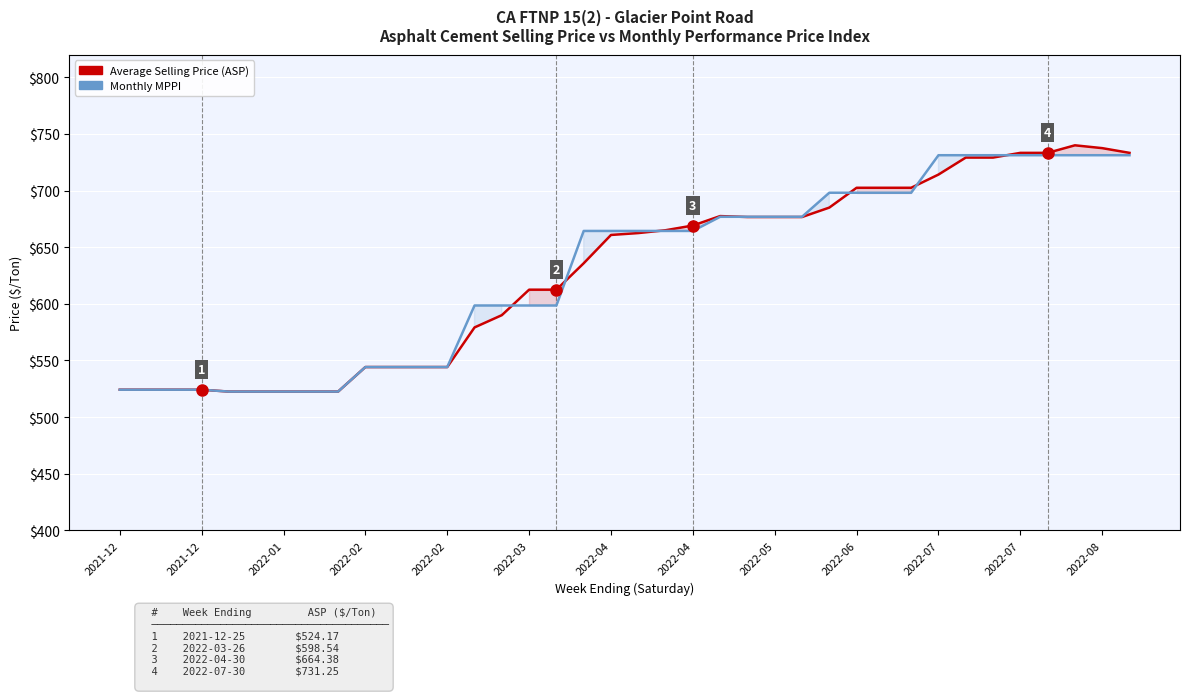

What are all the series names shown in the legend?

Average Selling Price (ASP), Monthly MPPI